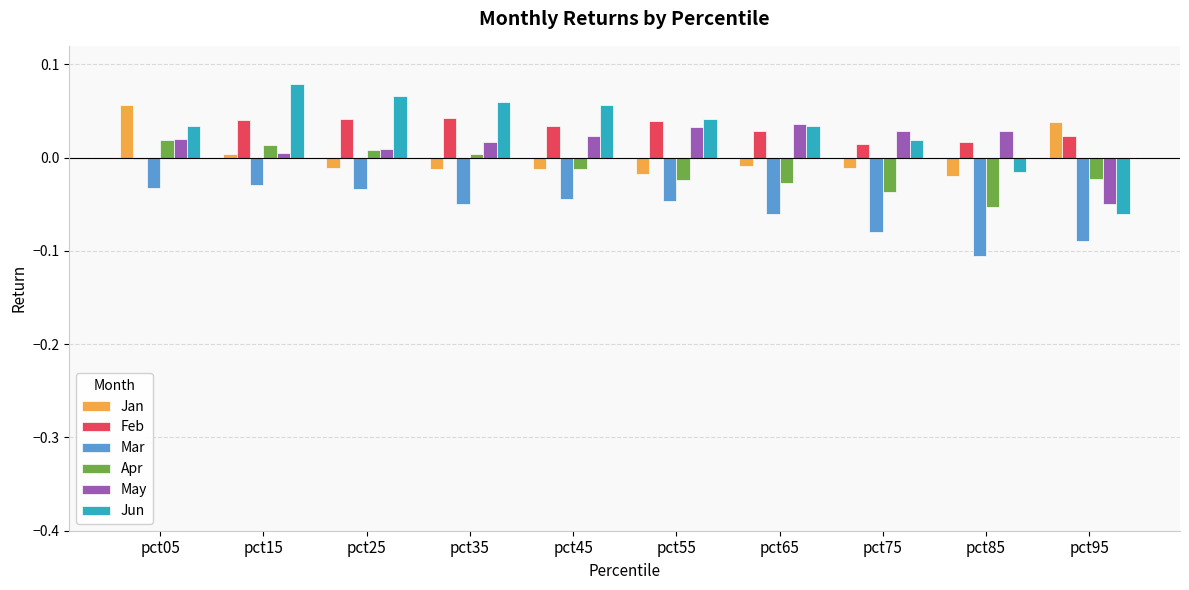

The value of May at pct25 is 0.0. True or false?

True